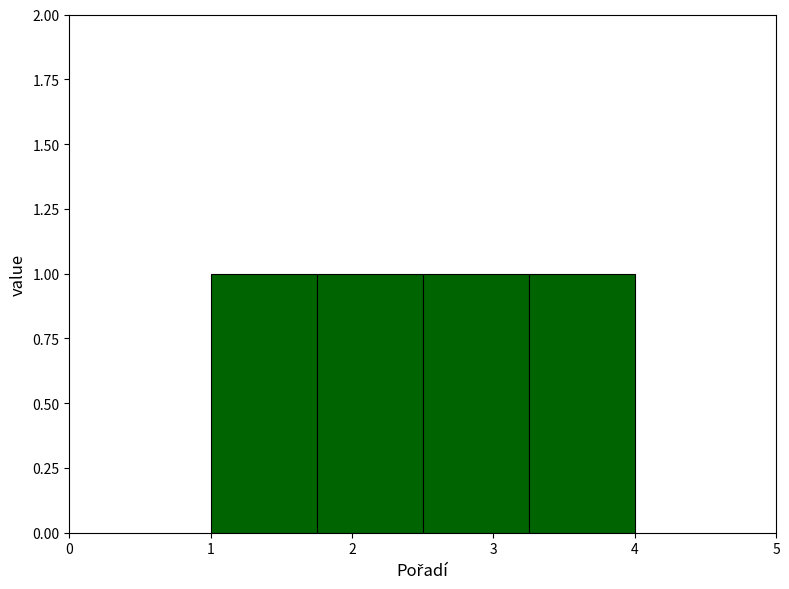

Reading left to right, transcribe this chart: for each bar, give the range it covers on the x-axis and its height. Neither the bar edges nor the heights are printed on the chart, so give them approximately, as read against the axes.

1.00 to 1.75: 1
1.75 to 2.50: 1
2.50 to 3.25: 1
3.25 to 4.00: 1